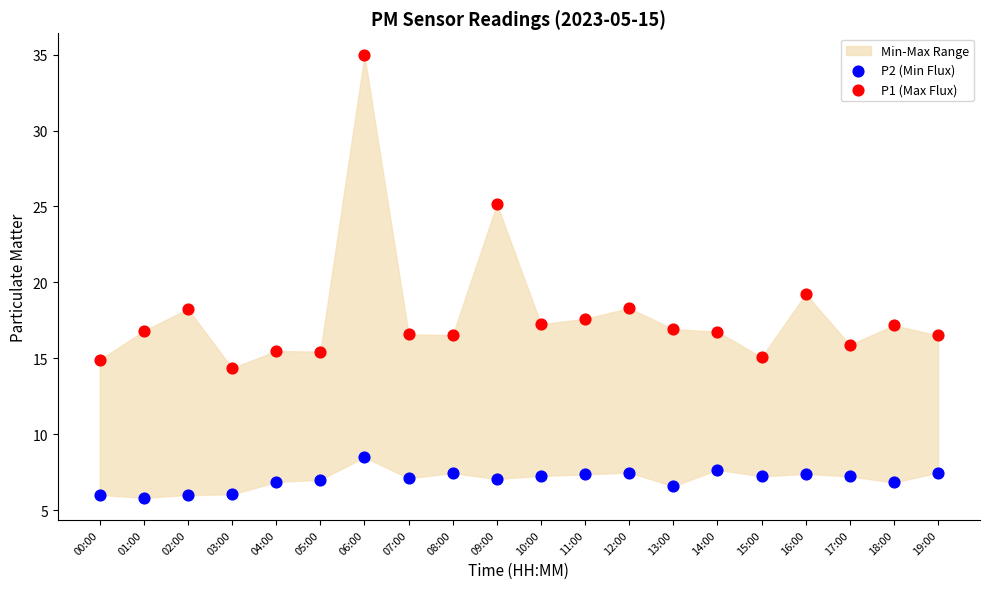

Across all series, what Y value is closest to 20?

19.2